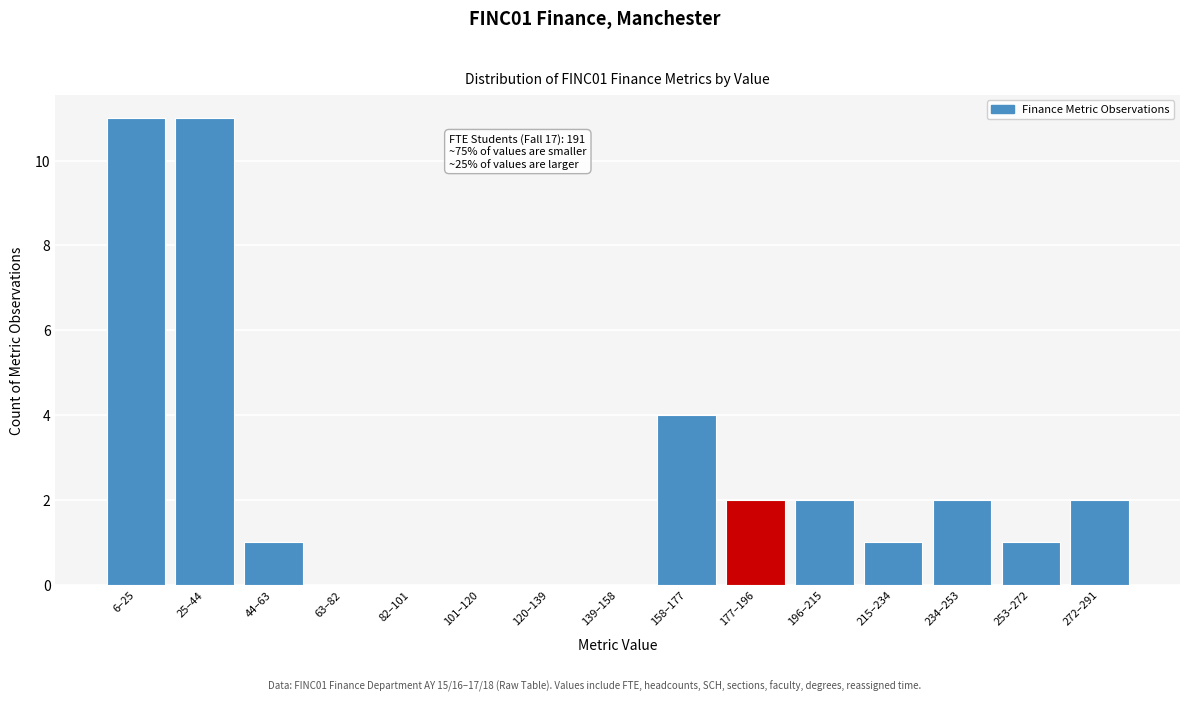

Reading left to right, extract all data points from this chart.

6–25=11	25–44=11	44–63=1	63–82=0	82–101=0	101–120=0	120–139=0	139–158=0	158–177=4	177–196=2	196–215=2	215–234=1	234–253=2	253–272=1	272–291=2